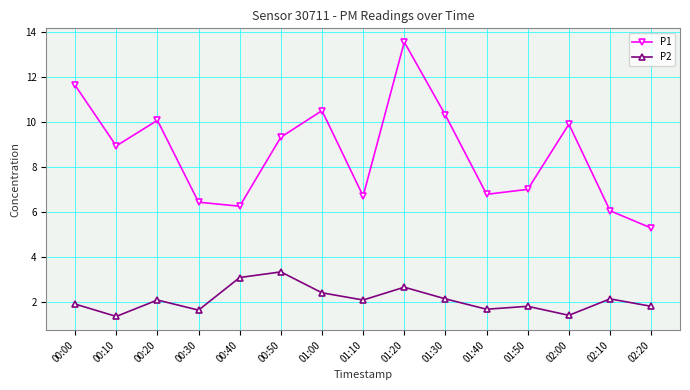

Where is the first local minimum for P2?

00:10